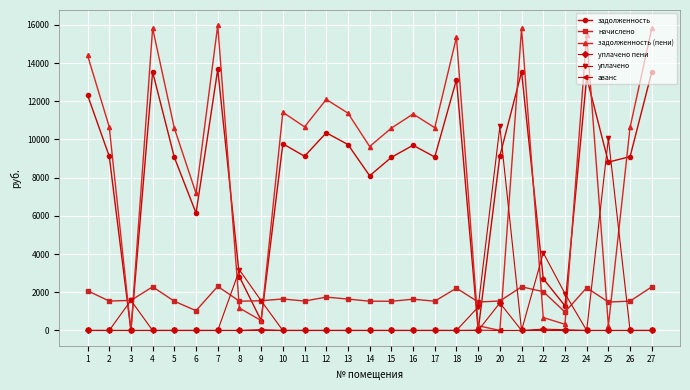

At which category does the chart reach its peak across all series?

7